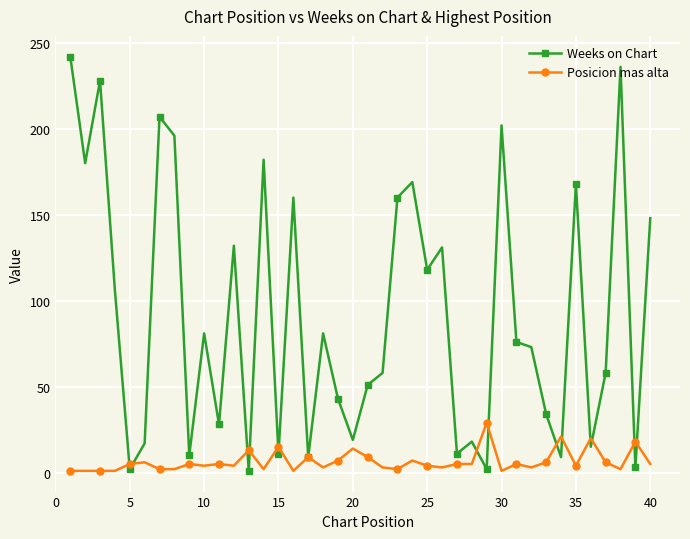

True or false: Weeks on Chart has more than 0 interior local peaks.

True